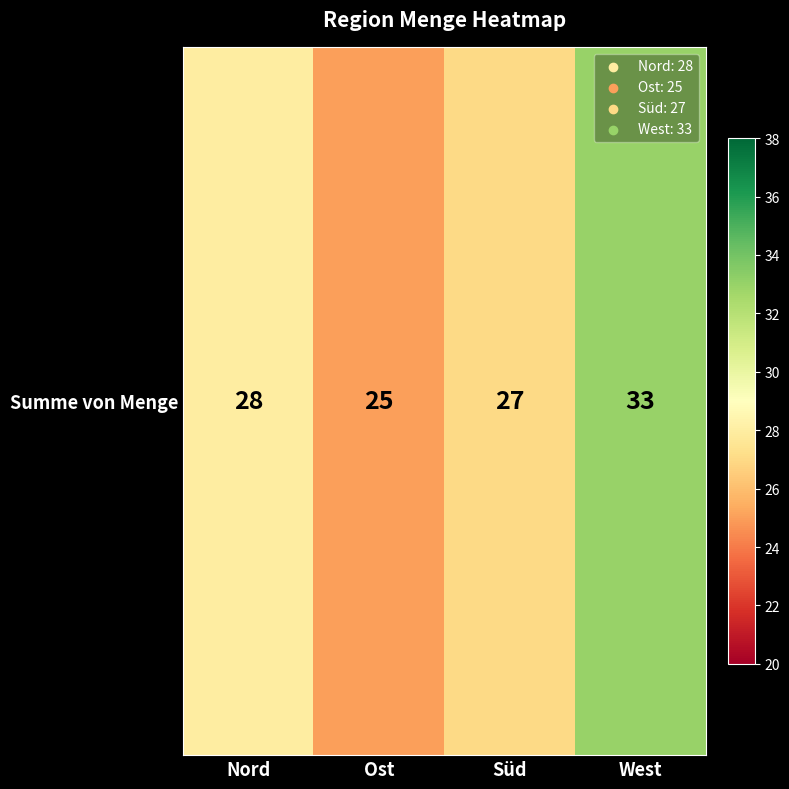

At which label does the data first exceed 28?

West